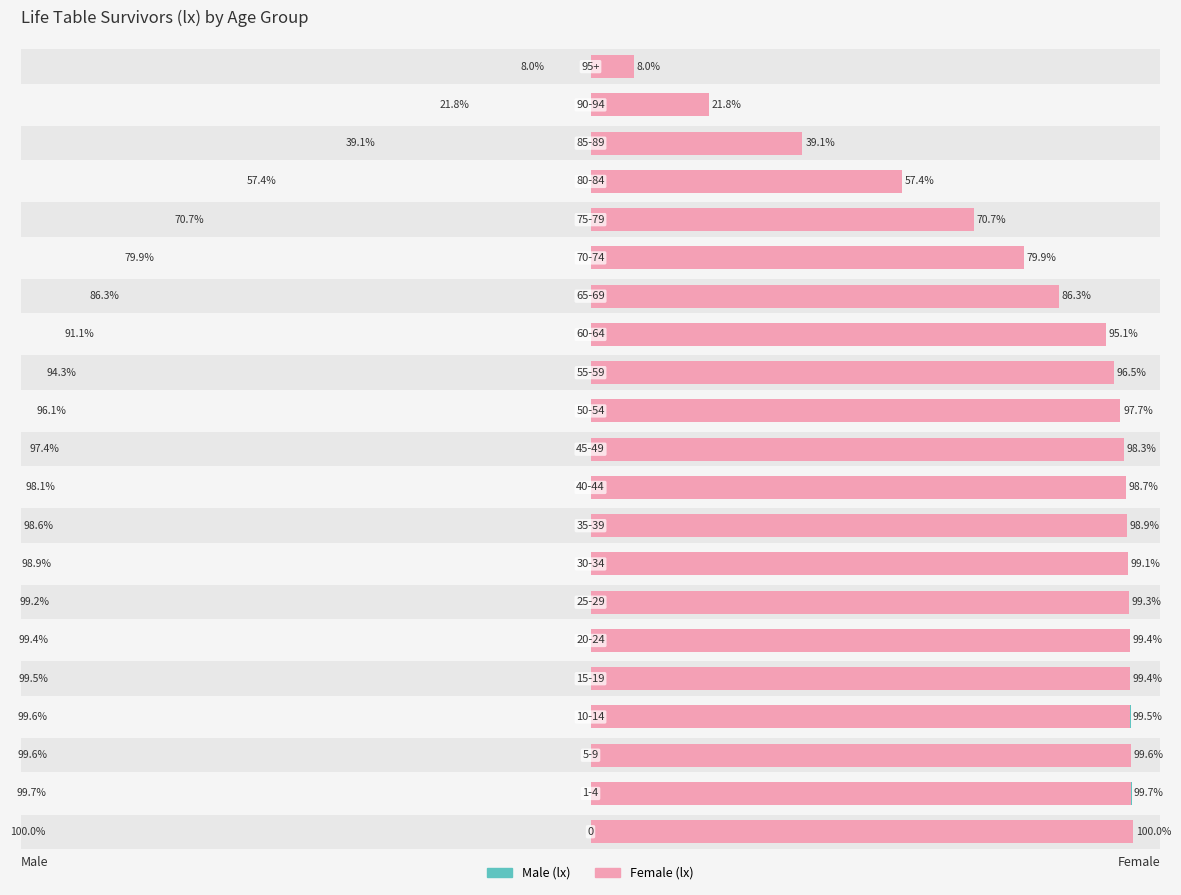

What is the value of the Female (lx) bar at the 19th from the left?

39.1